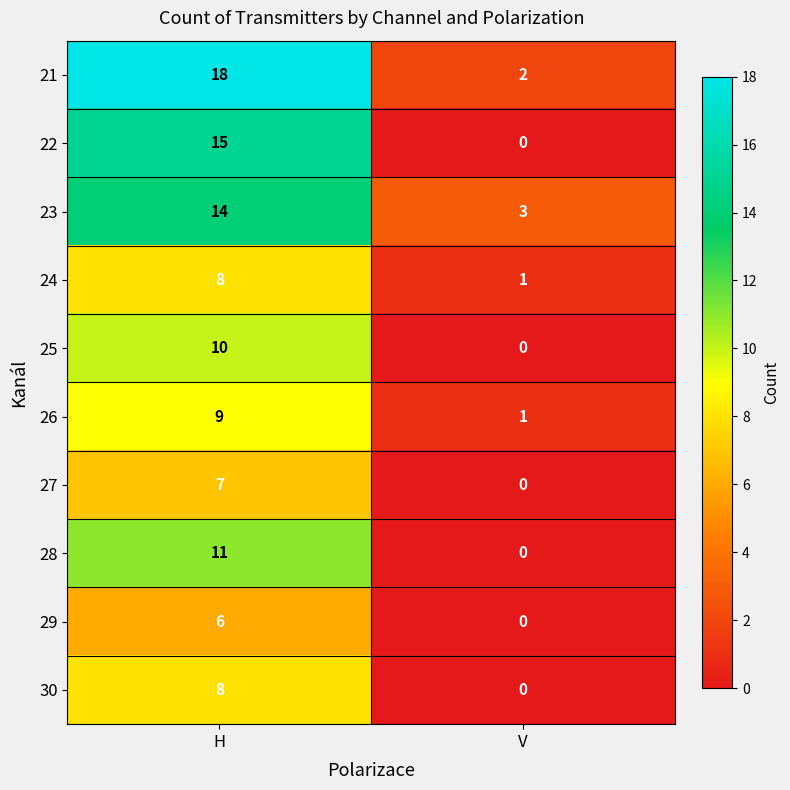

At which category is the sum across all series the highest?

H